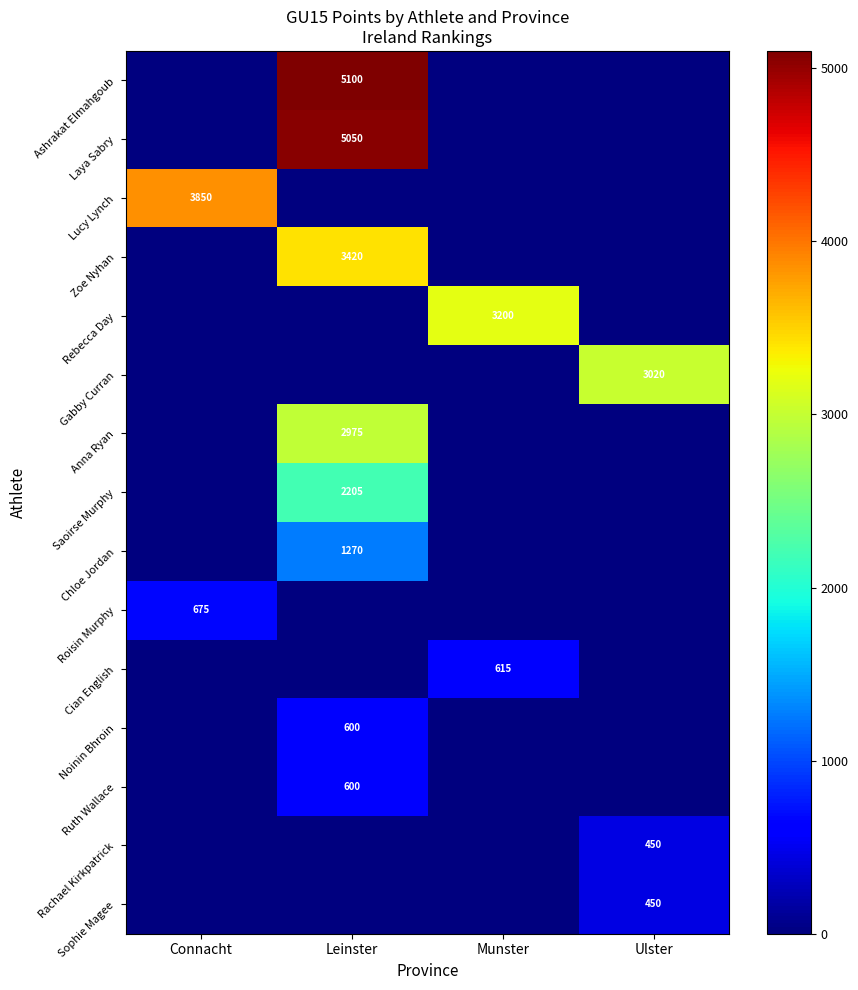

At which label does Roisin Murphy reach its minimum?

Leinster